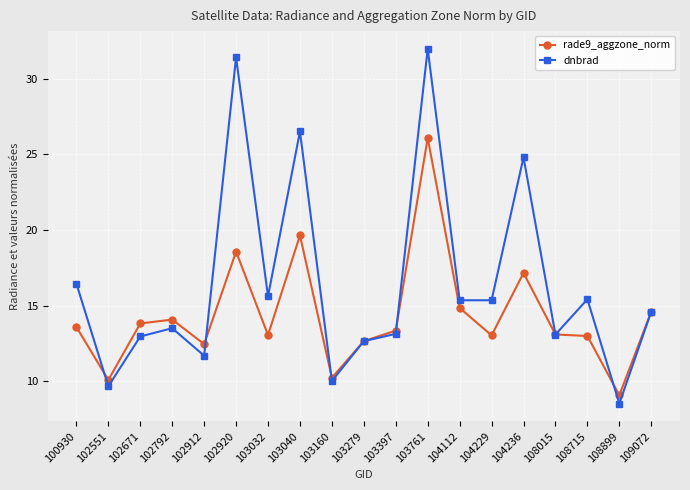

What is the difference between the maximum and minimum values in the rade9_aggzone_norm series?

17.0